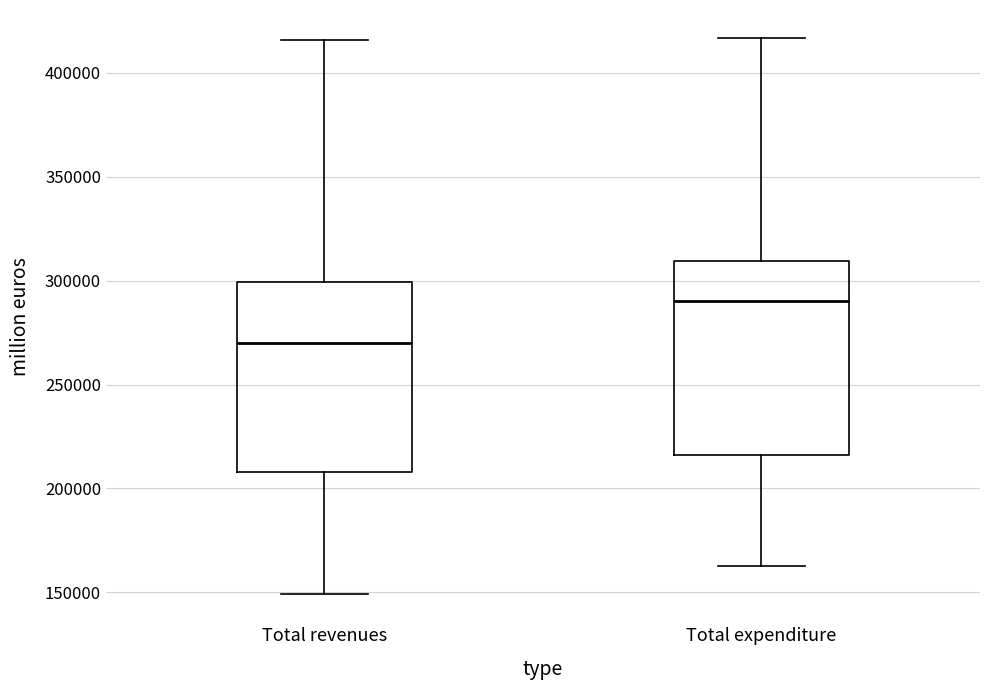

Reading left to right, transcribe this box plot: for each box, give where its median line is, the range the box spans, and where its two whiskers end, as read against the y-axis. The values are not printed on the chart, so give them approximately, as read against the axis.

Total revenues: median 270000, box 210000 to 300000, whiskers 150000 to 415000
Total expenditure: median 290000, box 215000 to 310000, whiskers 165000 to 415000